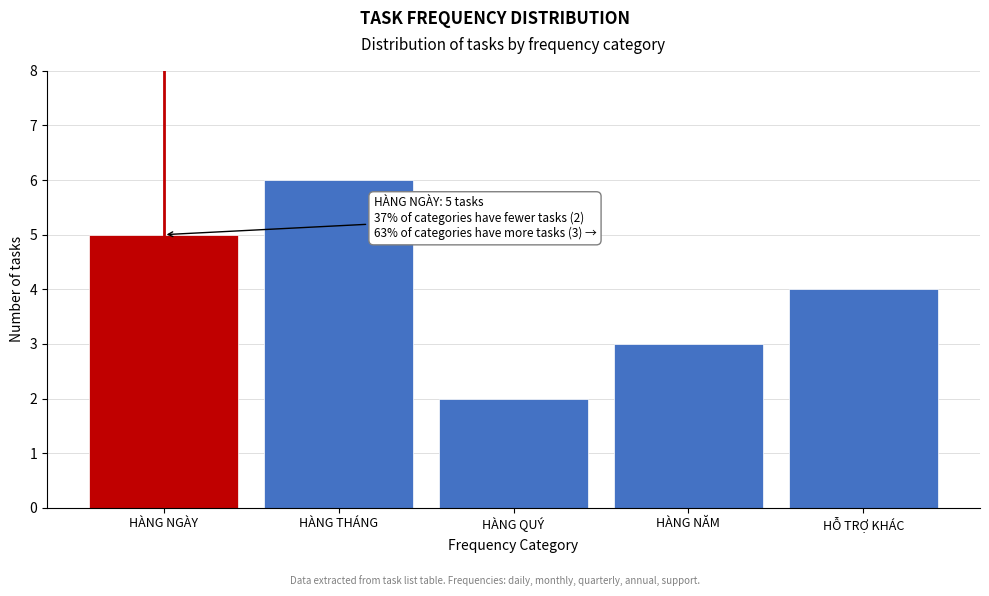

Reading left to right, transcribe all the data shown in this chart.

5	6	2	3	4